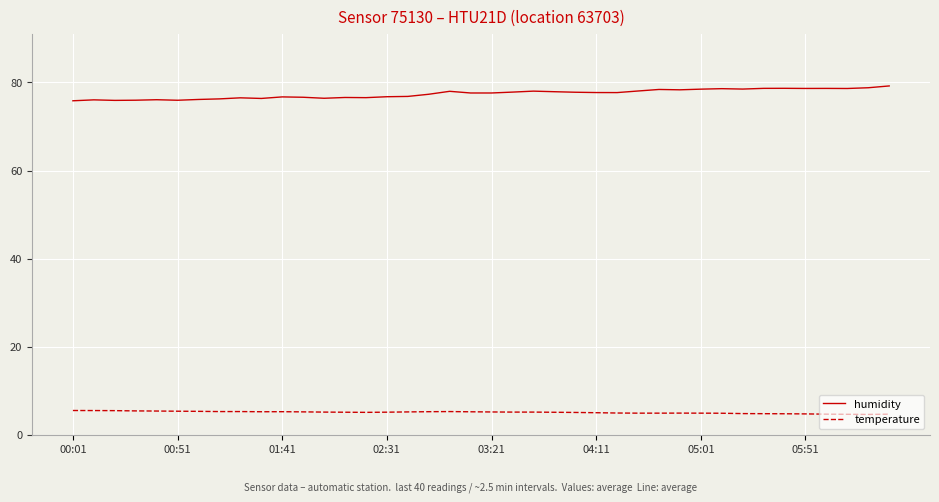

True or false: temperature and humidity cross at least once.

False